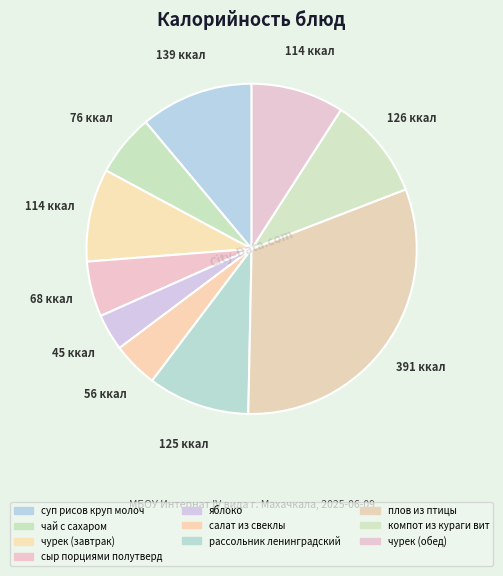

True or false: чурек (завтрак) accounts for 1% of the total.

False